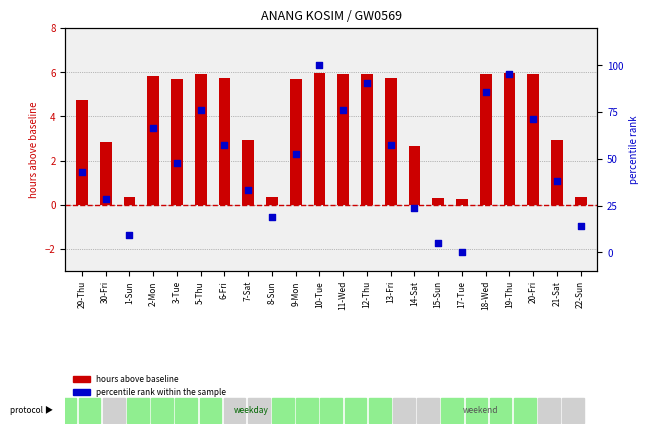

Which has a higher value, 18-Wed or 30-Fri?

18-Wed